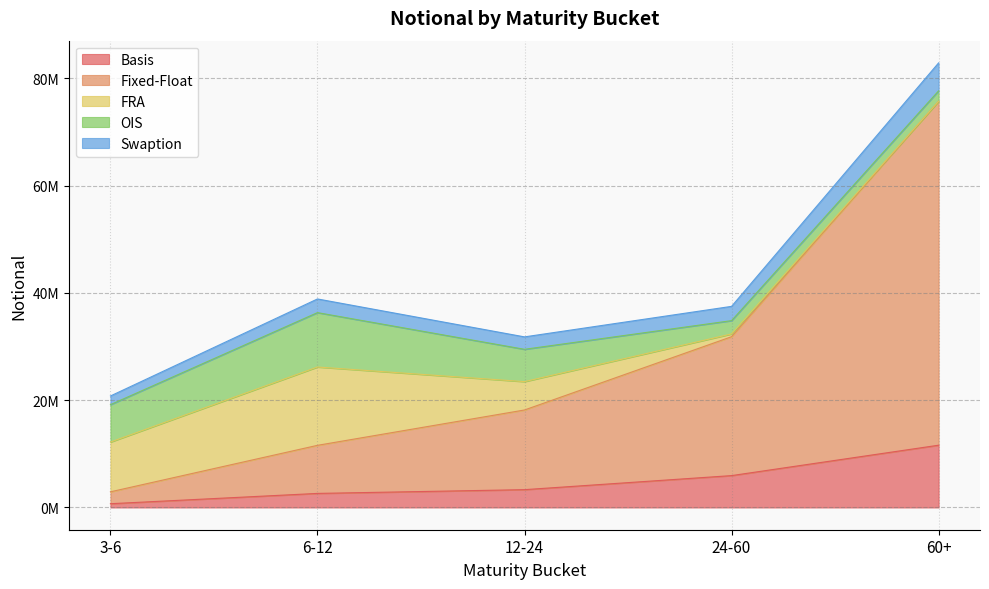

What are all the series names shown in the legend?

Basis, Fixed-Float, FRA, OIS, Swaption